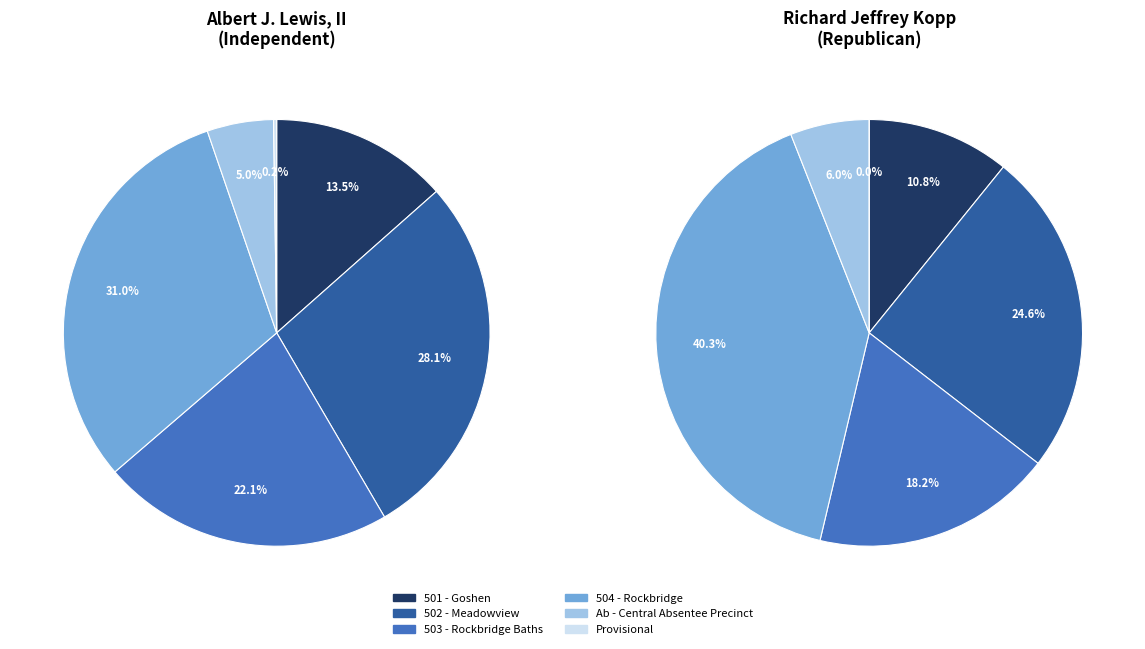

To the nearest percent, what percentage of the pie is Ab - Central Absentee Precinct?

5%